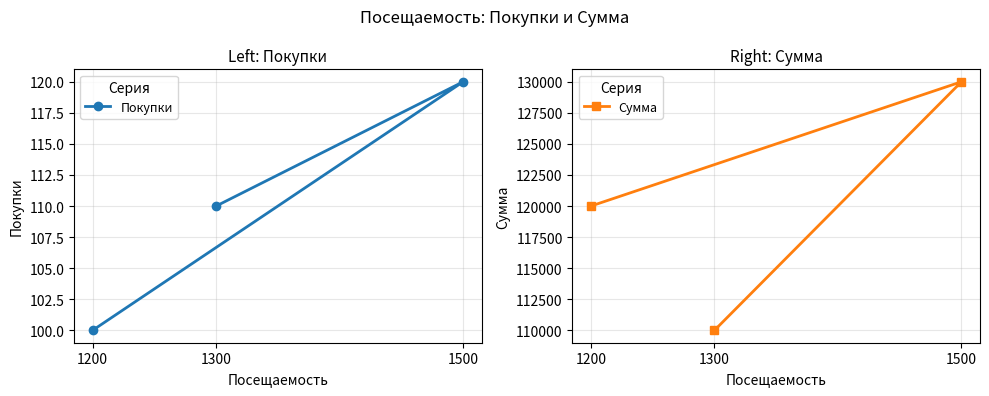

How many values in the Сумма series exceed 120000?

1